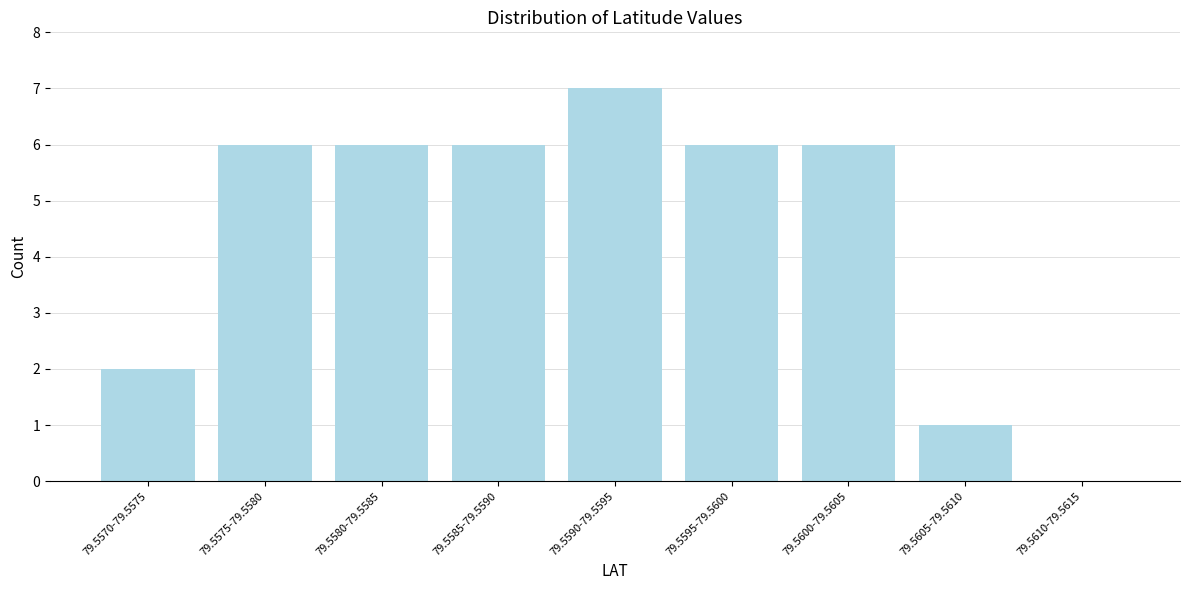

Reading left to right, list all the values displayed in this chart.

79.5570-79.5575=2	79.5575-79.5580=6	79.5580-79.5585=6	79.5585-79.5590=6	79.5590-79.5595=7	79.5595-79.5600=6	79.5600-79.5605=6	79.5605-79.5610=1	79.5610-79.5615=0